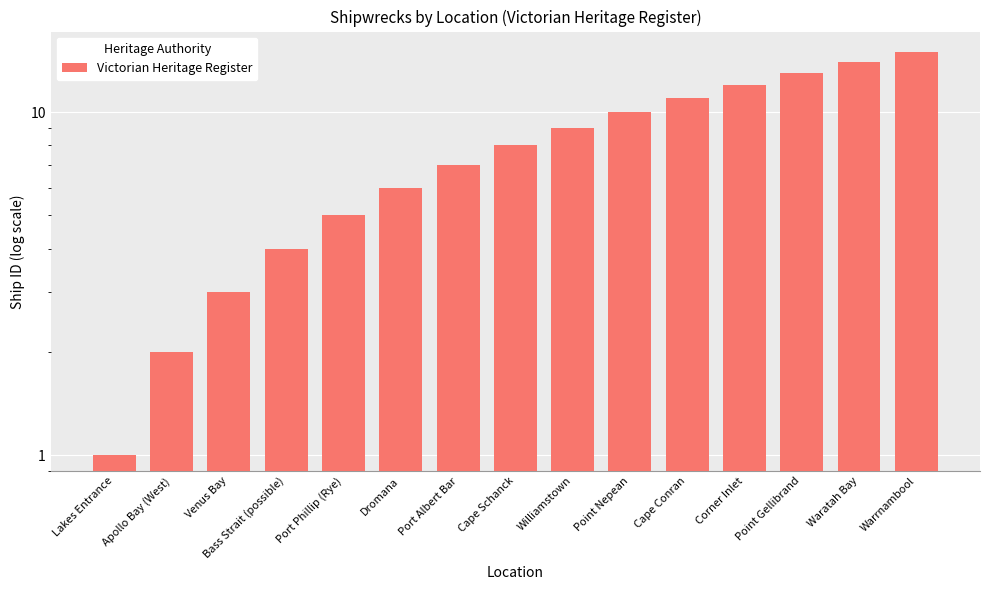

Read the value at Williamstown.

9